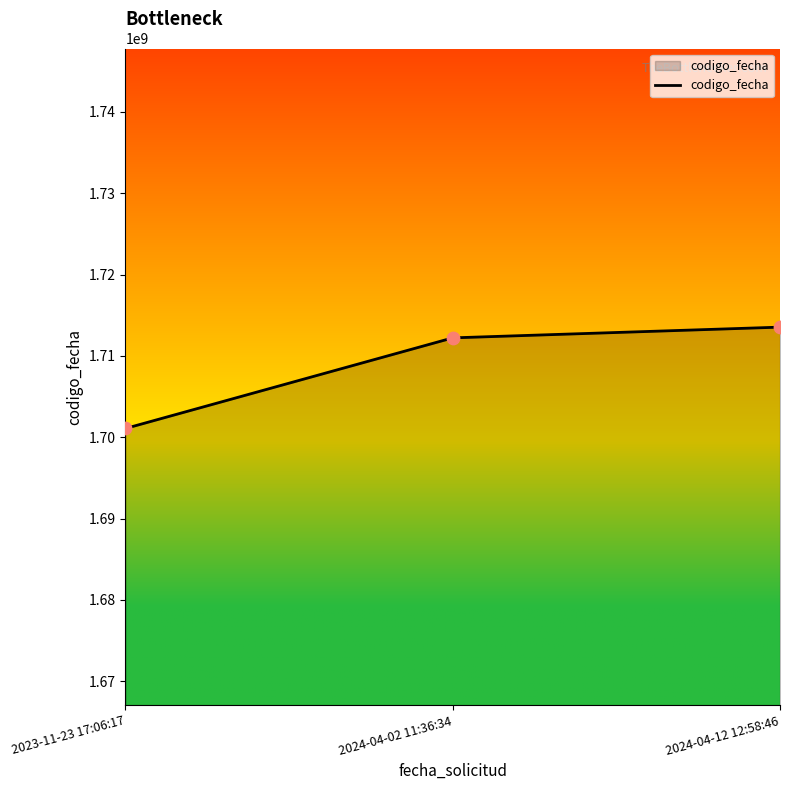

Approximately how many times larger is the value at 2024-04-12 12:58:46 compared to 2024-04-02 11:36:34?

1.0